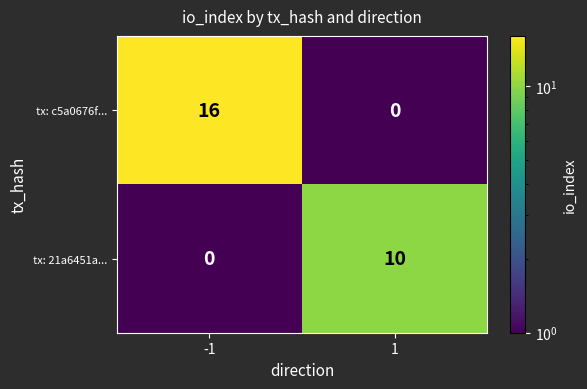

List the series in order of their peak value, lowest first.

tx: 21a6451a..., tx: c5a0676f...